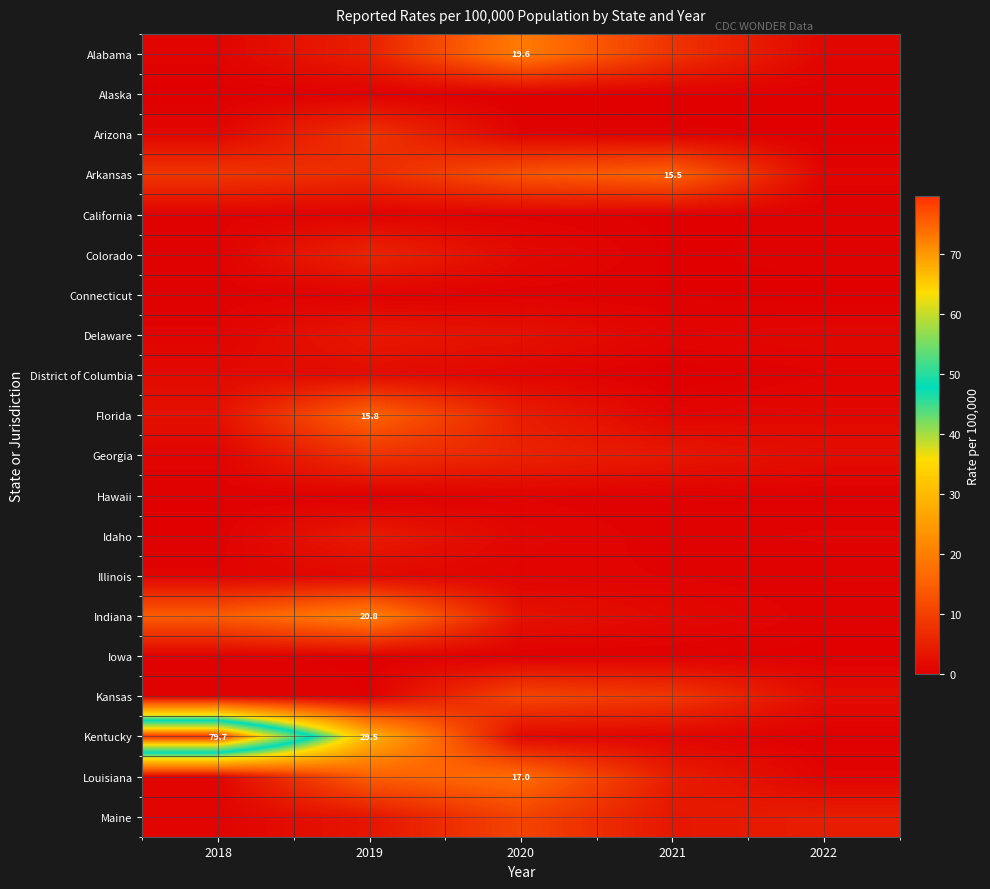

Is it true that Arizona equals 0.4 at 2018?

False